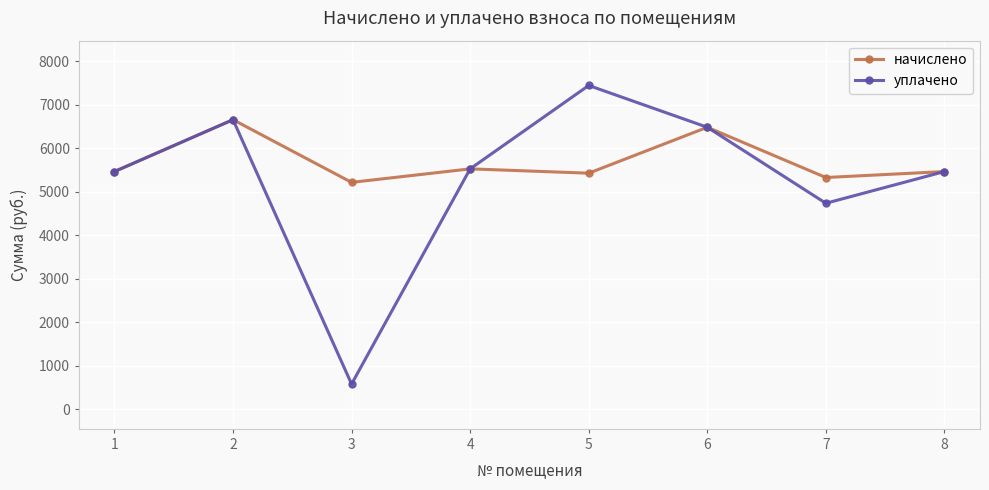

What is the sum of all уплачено values?

42357.1